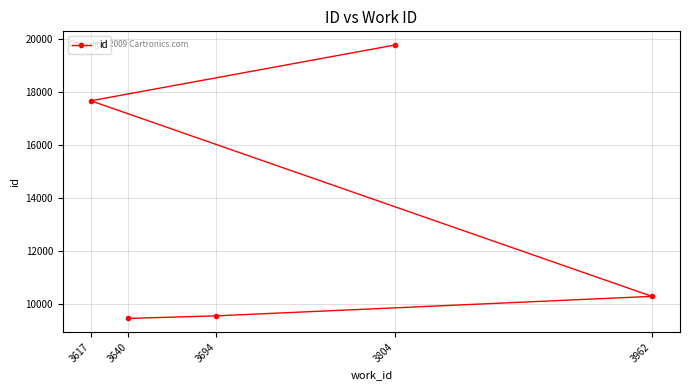

Is this an area chart (filled region under the line)?

No